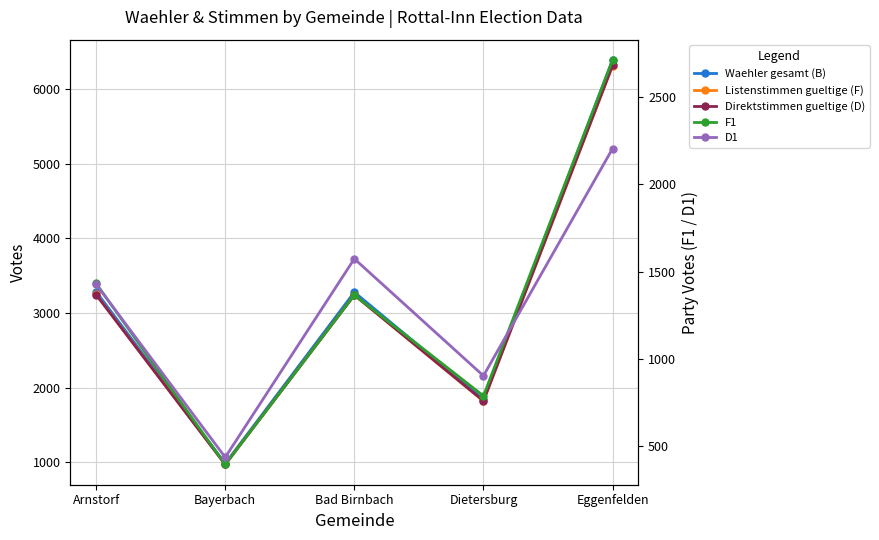

What position from the right is Bad Birnbach?

3